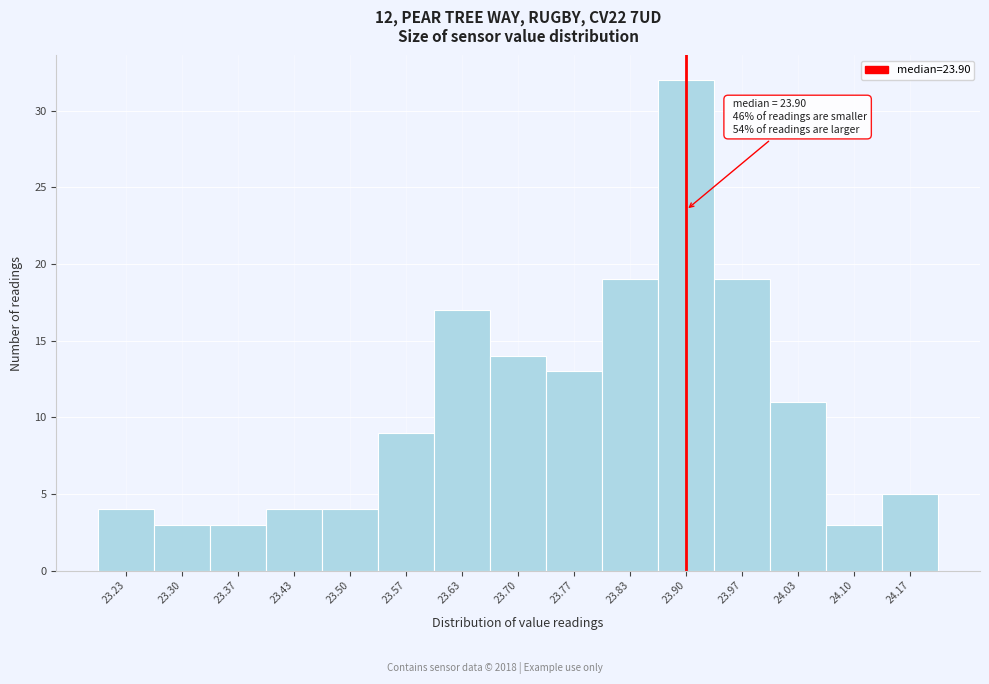

Which range on the x-axis has the tallest bar?

23.87 to 23.93